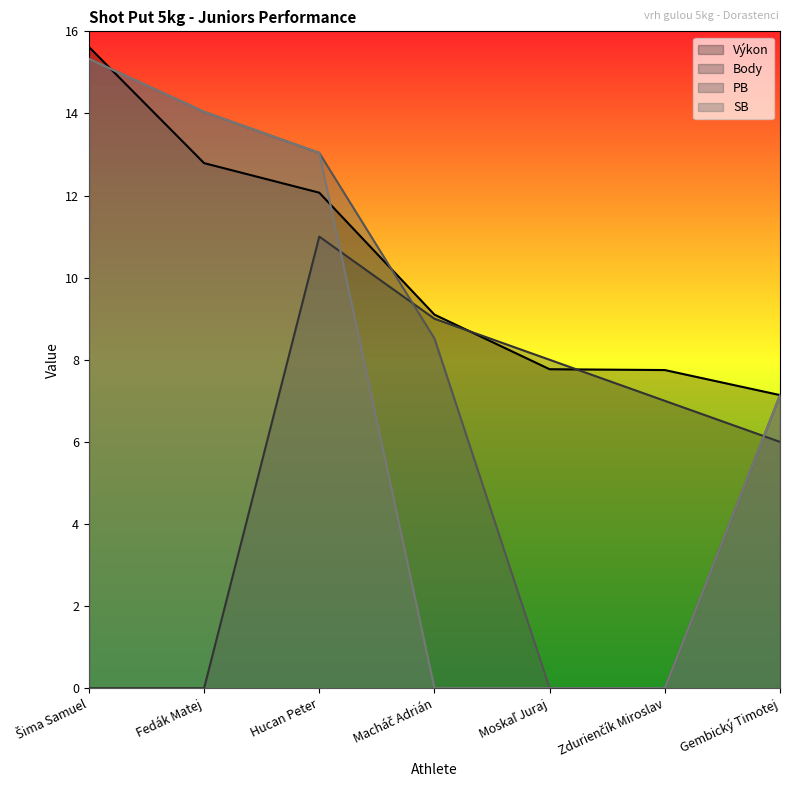

True or false: Výkon has more than 1 interior local peaks.

False